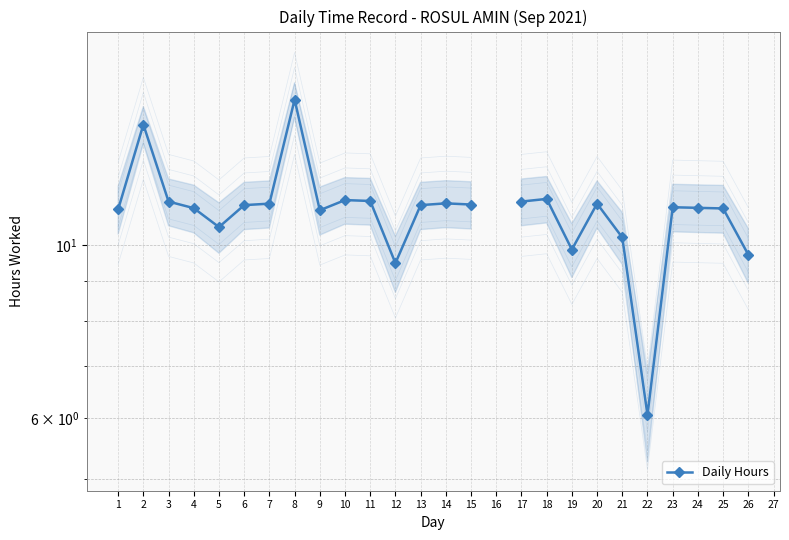

How many points are lower than both their immediate neighbors (excluding endpoints)?

5